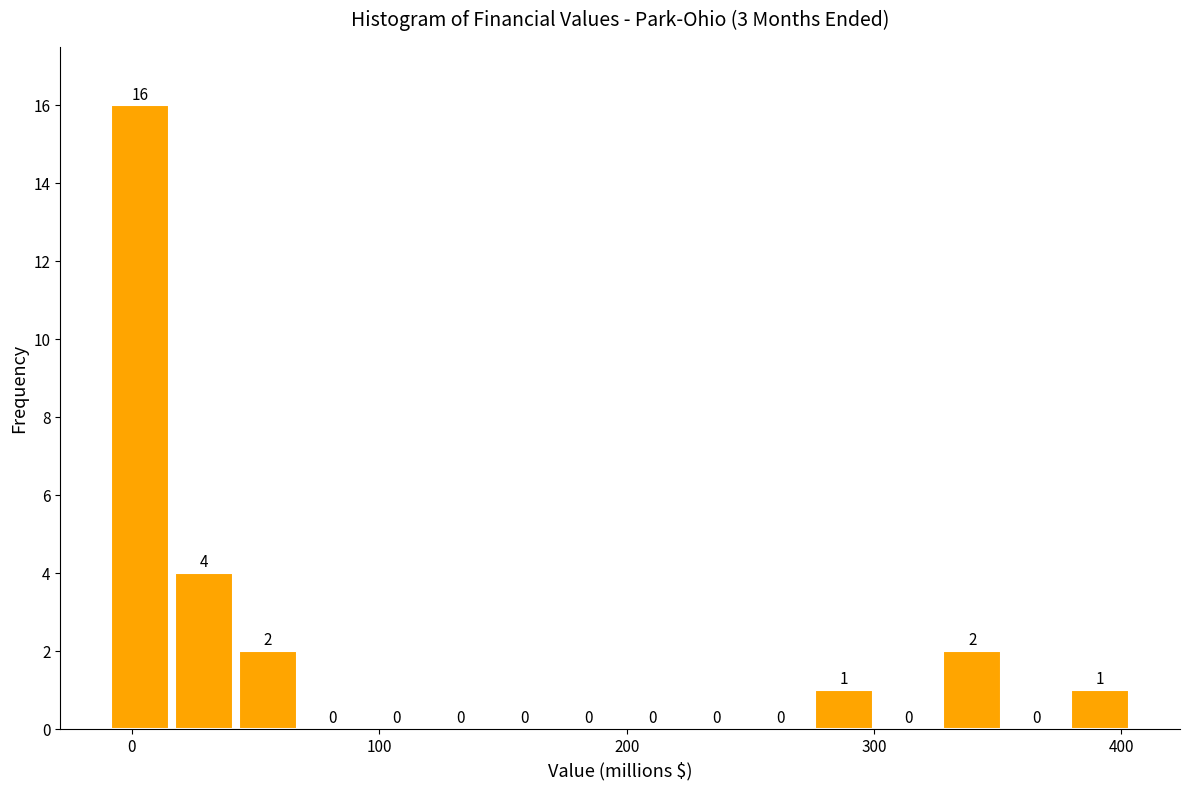

Read against the x-axis, roughly where is the centre of the tallest bar?

0